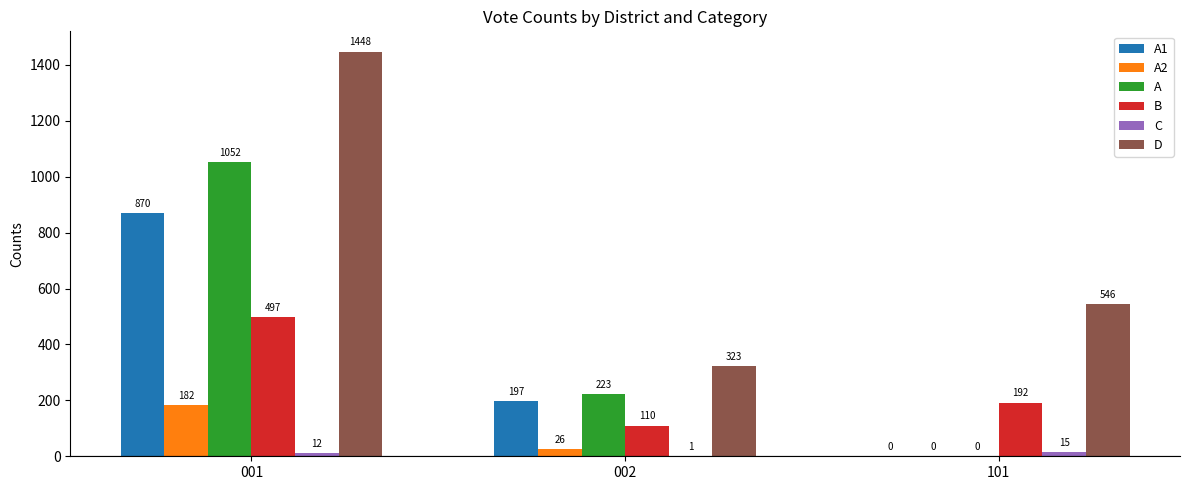

The B series shows 497 at 001. True or false?

True